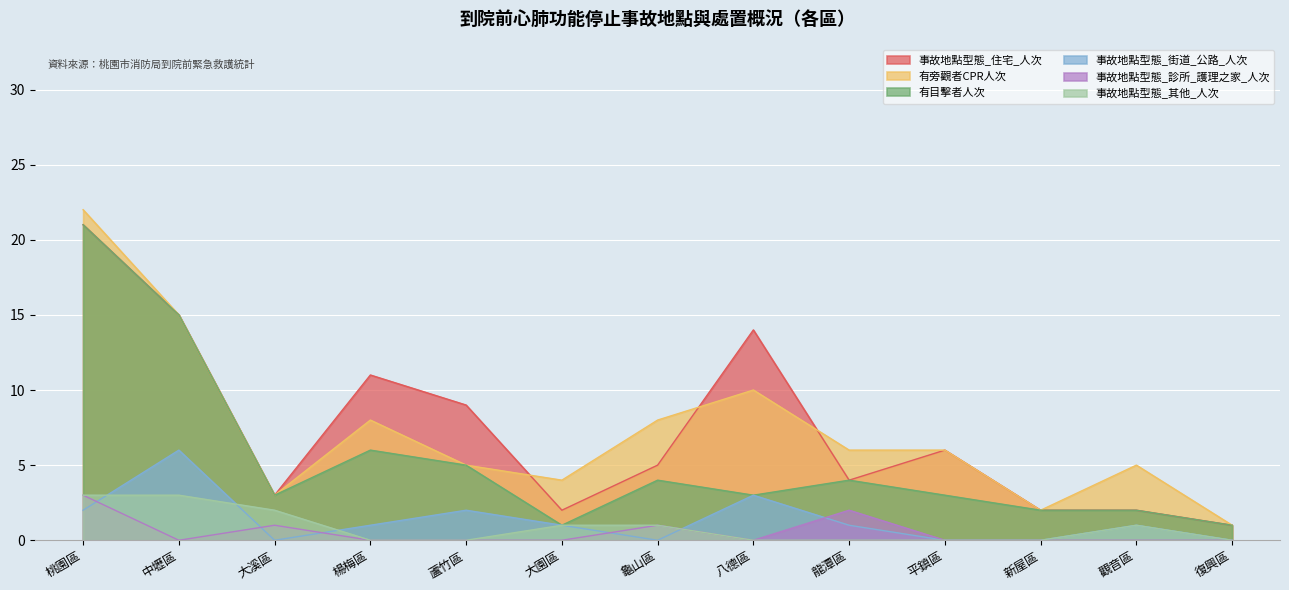

Which has a higher value, 桃園區 or 楊梅區?

桃園區